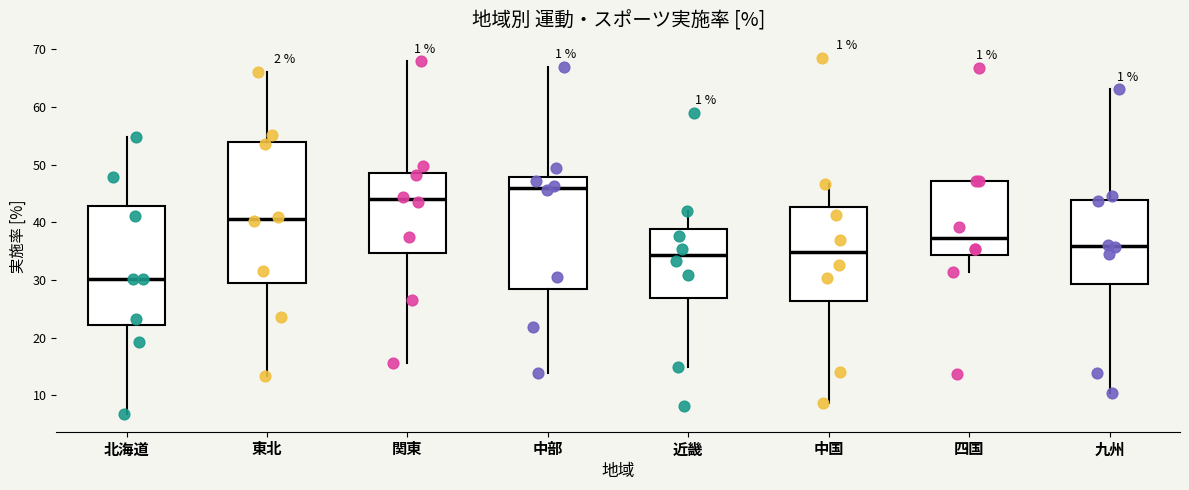

Which box has the lowest median line?

北海道